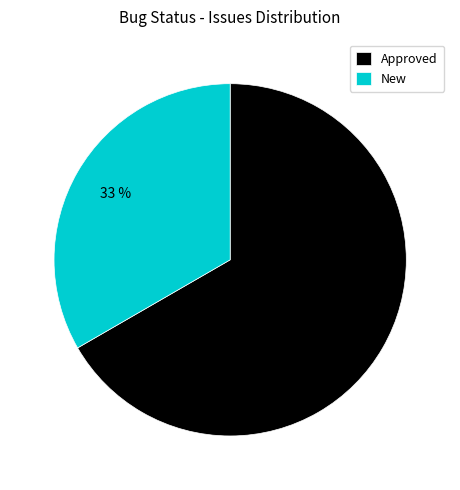

To the nearest percent, what is the combined percentage of New and Approved?

100%